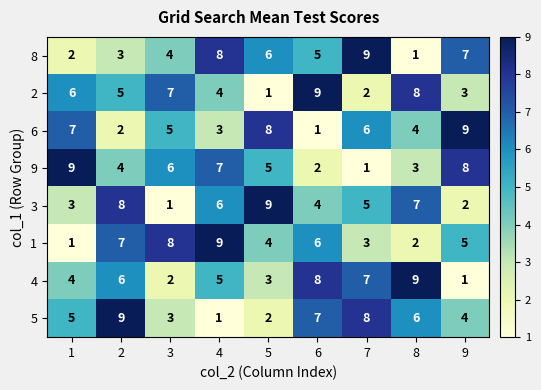

What is the highest value of the 3 series?

9